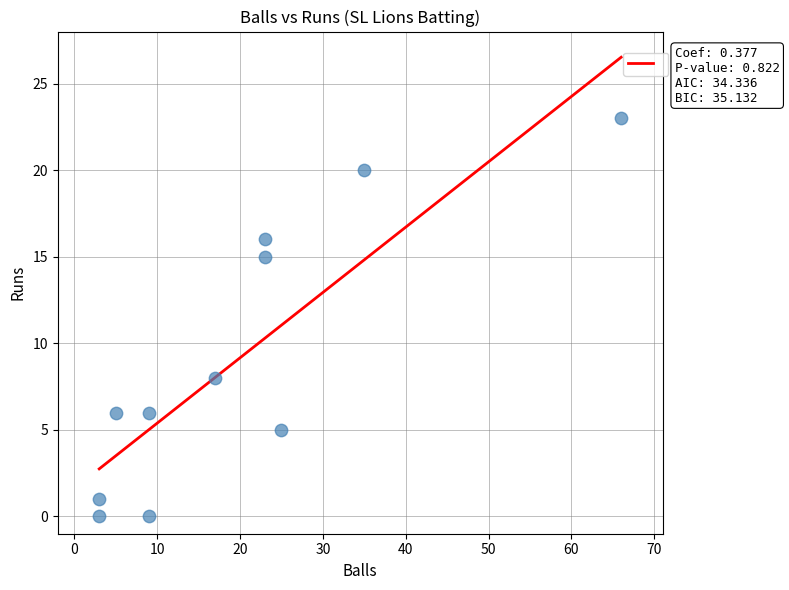

What is the range of X values (max minus min)?

63